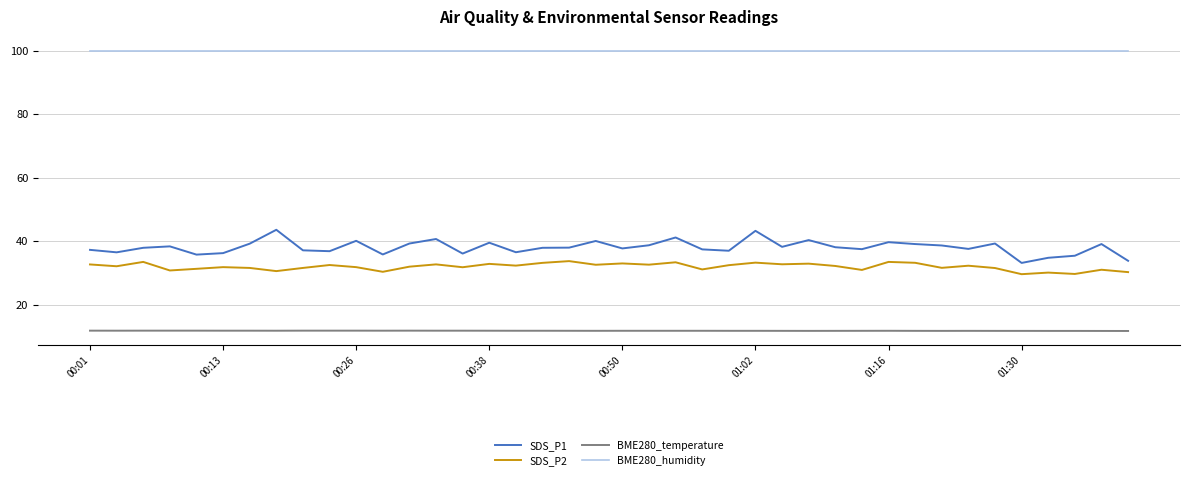

True or false: BME280_humidity and BME280_temperature cross at least once.

False